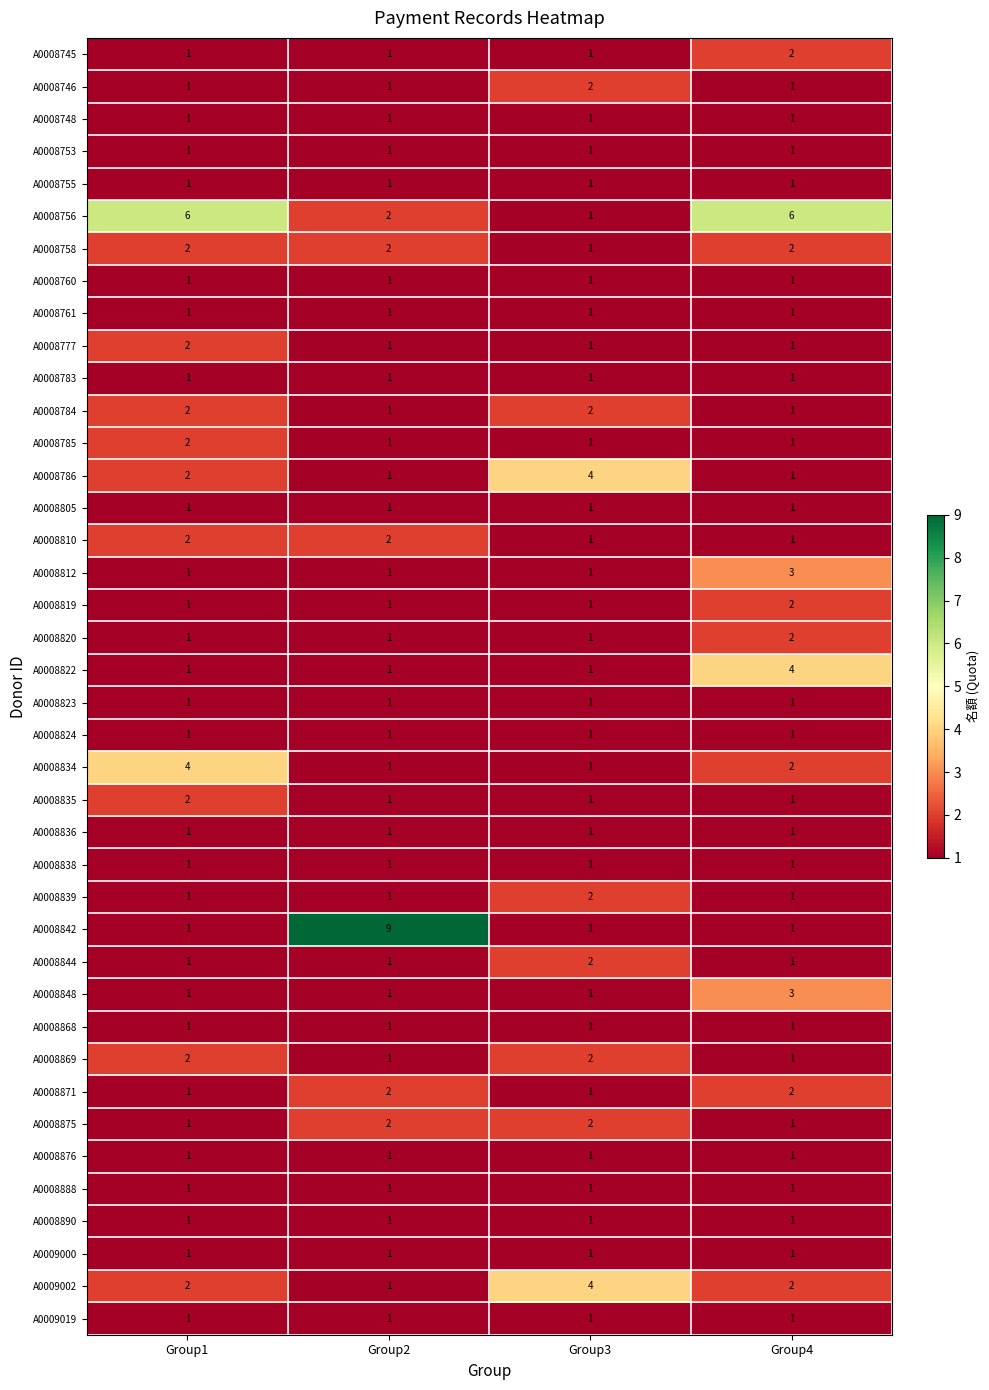

Which series has the largest total across all categories?

A0008756